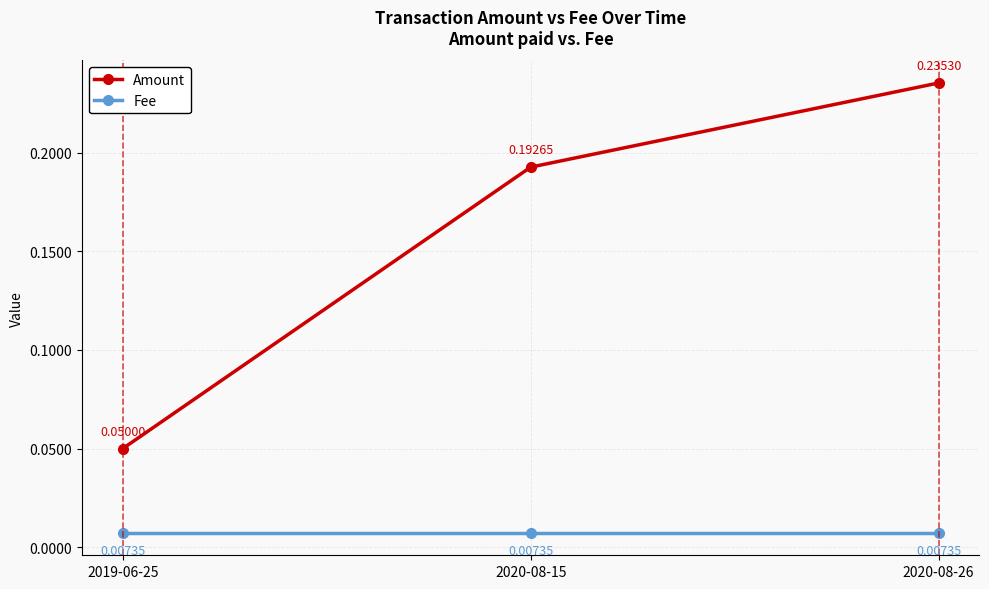

Rank the series at 2020-08-26 from highest to lowest value.

Amount, Fee